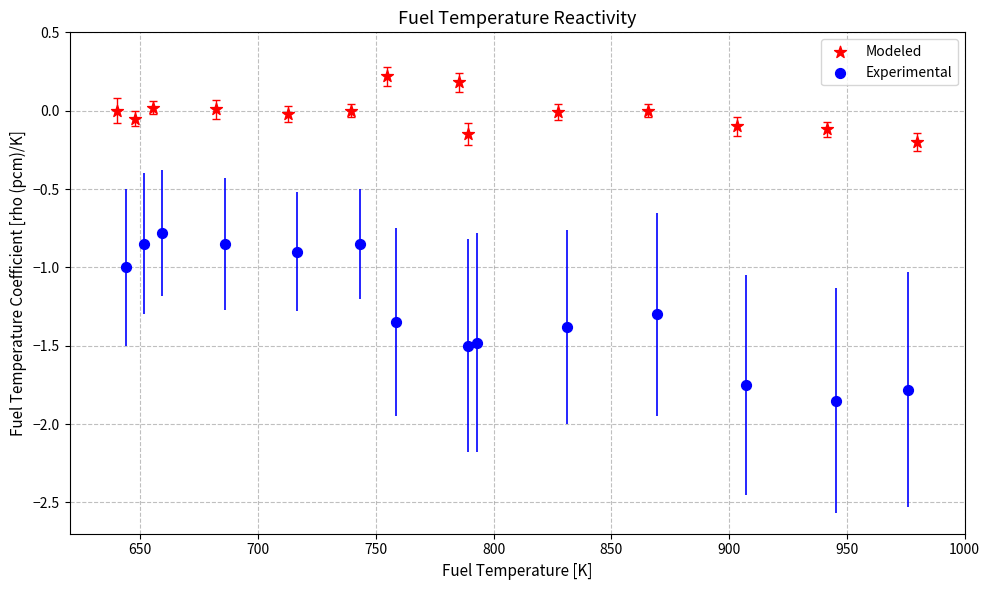

Which series contains the highest Y value?

Modeled